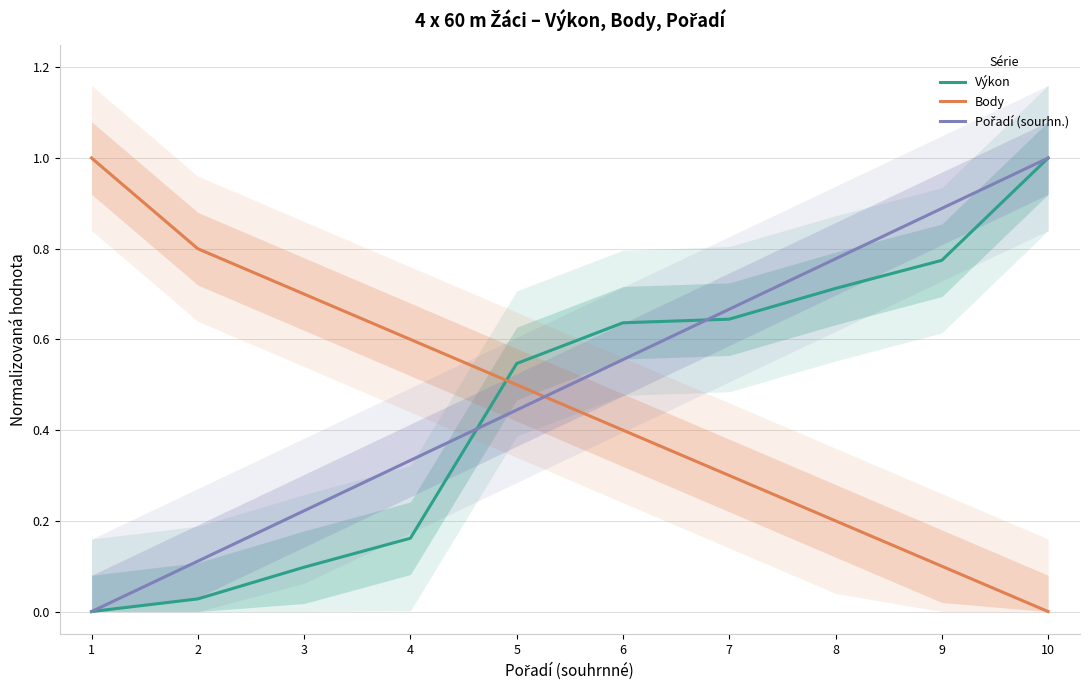

What is the difference between the second highest and minimum values in the Výkon series?

0.8